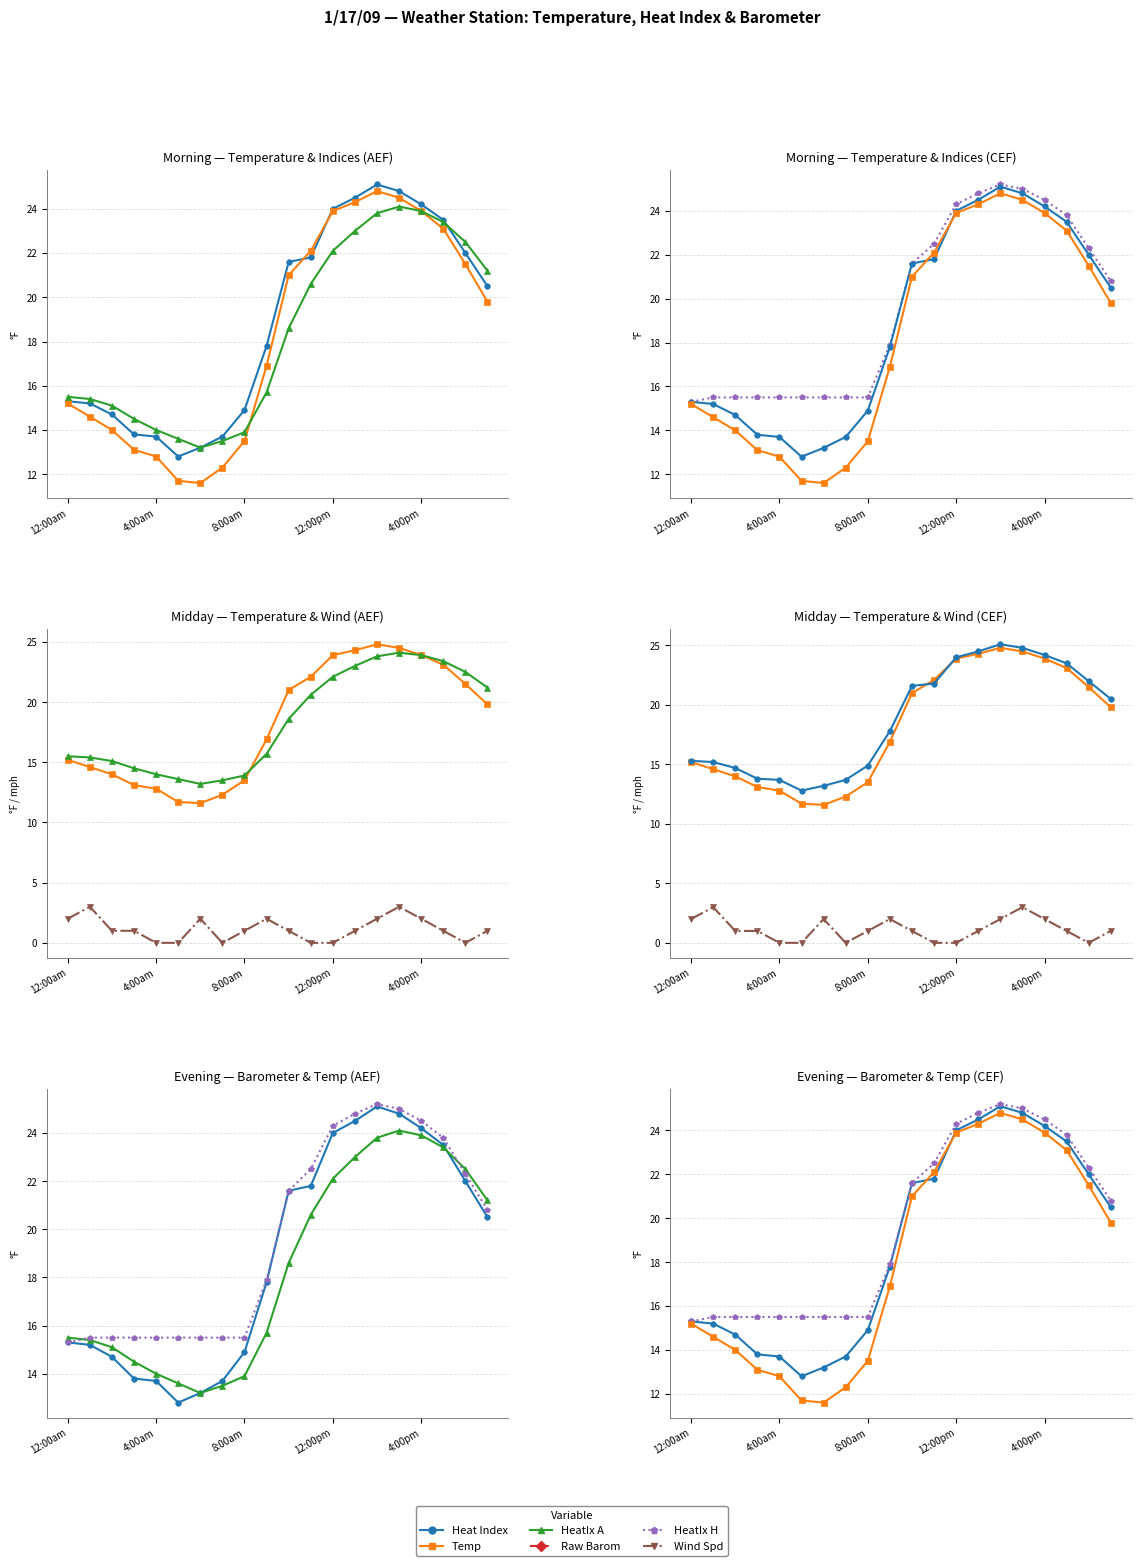

Is the value of HeatIx H at 10 greater than the value of Wind Spd at 12:00pm?

Yes